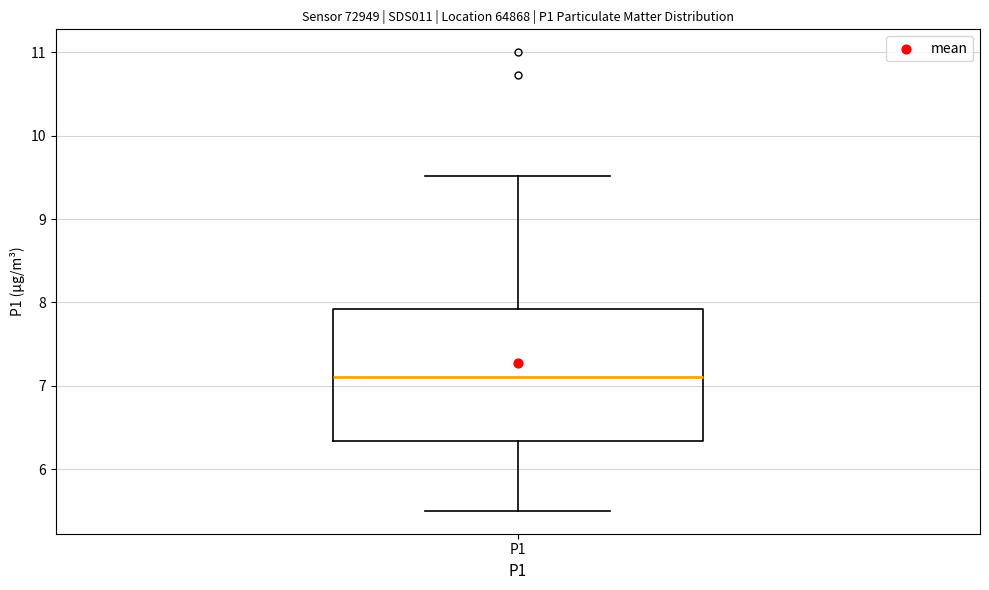

Read this box plot against the y-axis: the position of the median line, the range covered by the box, and the ends of both whiskers. The values are not printed on the chart, so give them approximately, as read against the axis.

median 7.1, box 6.3 to 7.9, whiskers 5.5 to 9.5